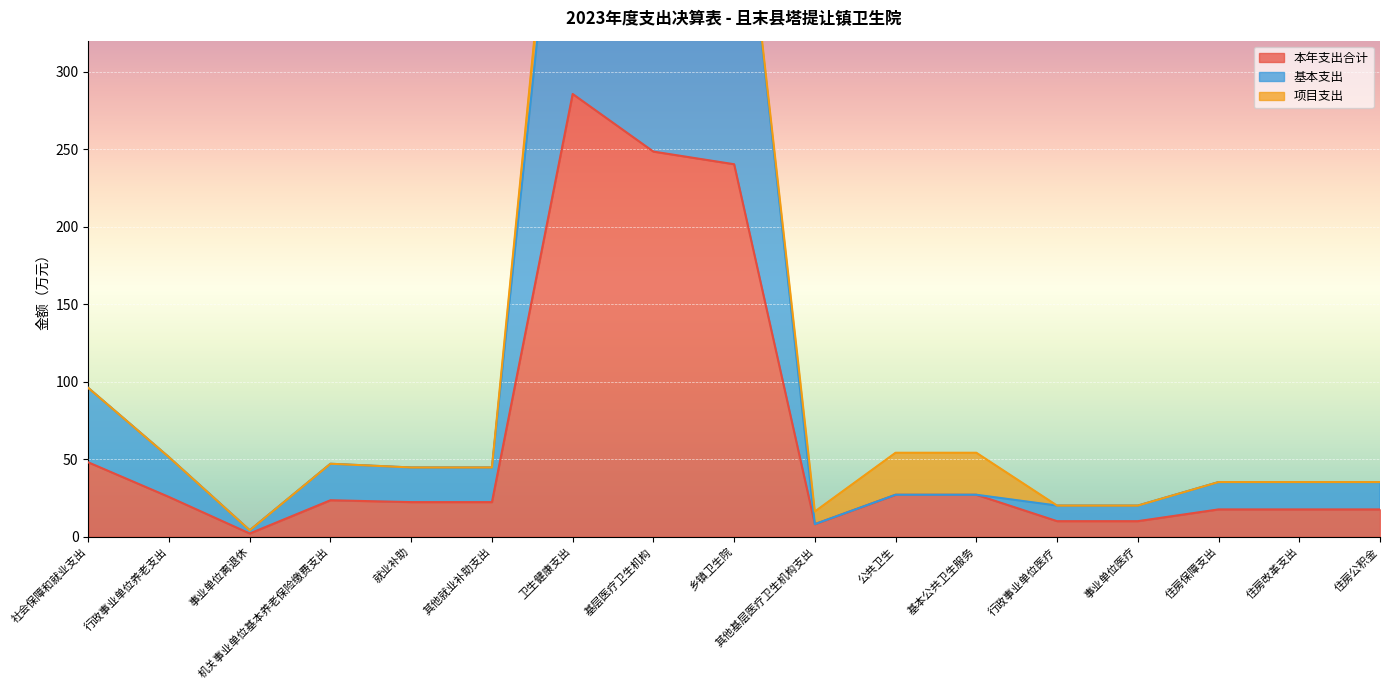

Which category has the highest value in the 本年支出合计 series?

卫生健康支出